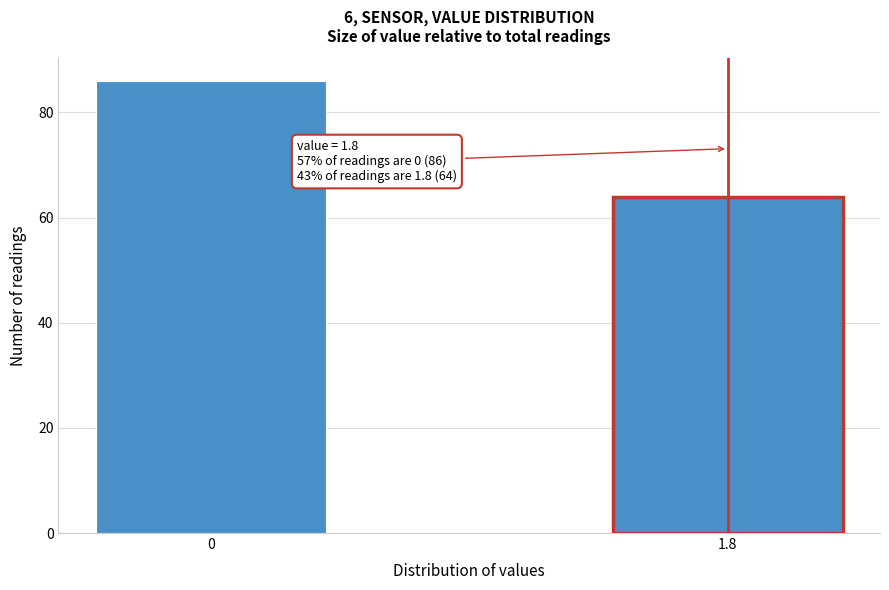

Reading left to right, what are all the values shown in this chart?

86	64